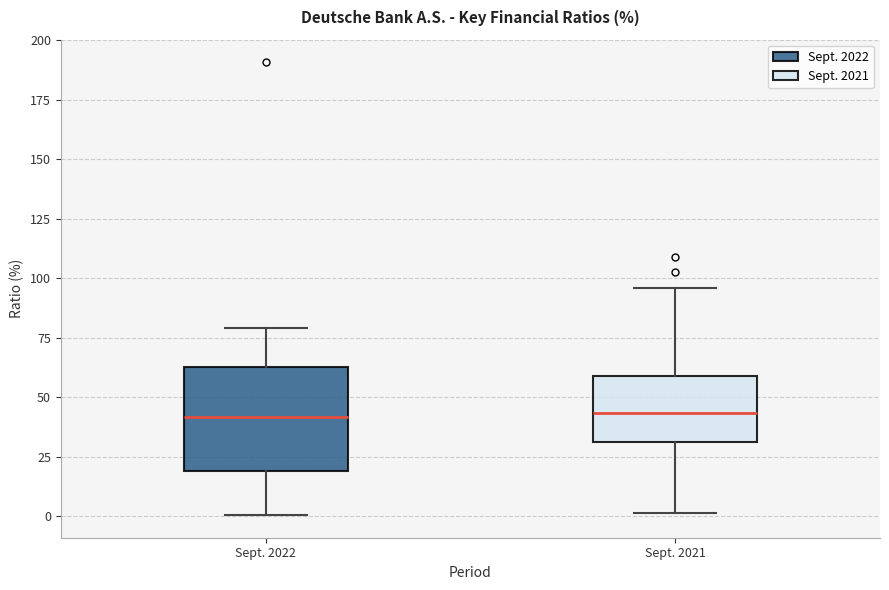

Reading left to right, read every box against the y-axis: the position of its median line, the range the box covers, and the ends of its whiskers. The values are not printed on the chart, so give them approximately, as read against the axis.

Sept. 2022: median 40, box 20 to 65, whiskers 0 to 80
Sept. 2021: median 45, box 30 to 60, whiskers 0 to 95